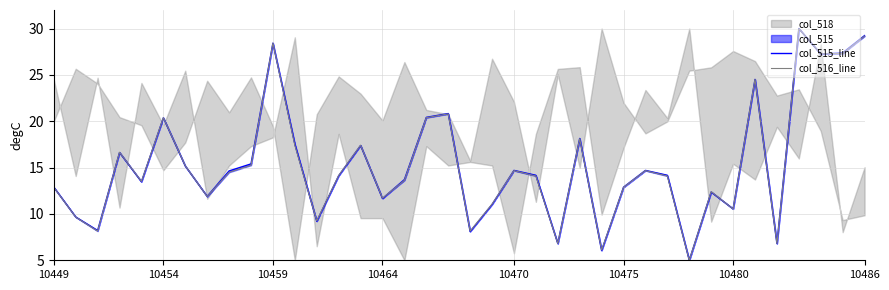

What is the minimum value shown in the chart?

5.0